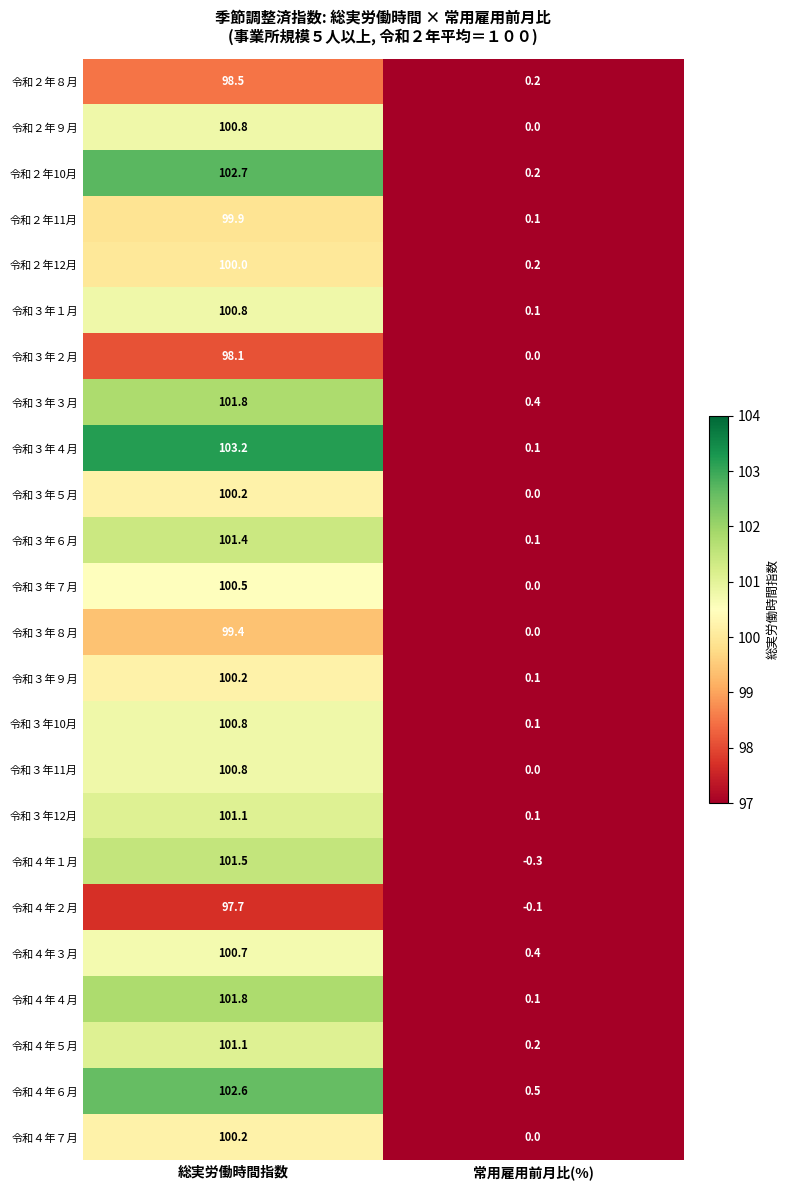

Count the number of data series in this chart.

24